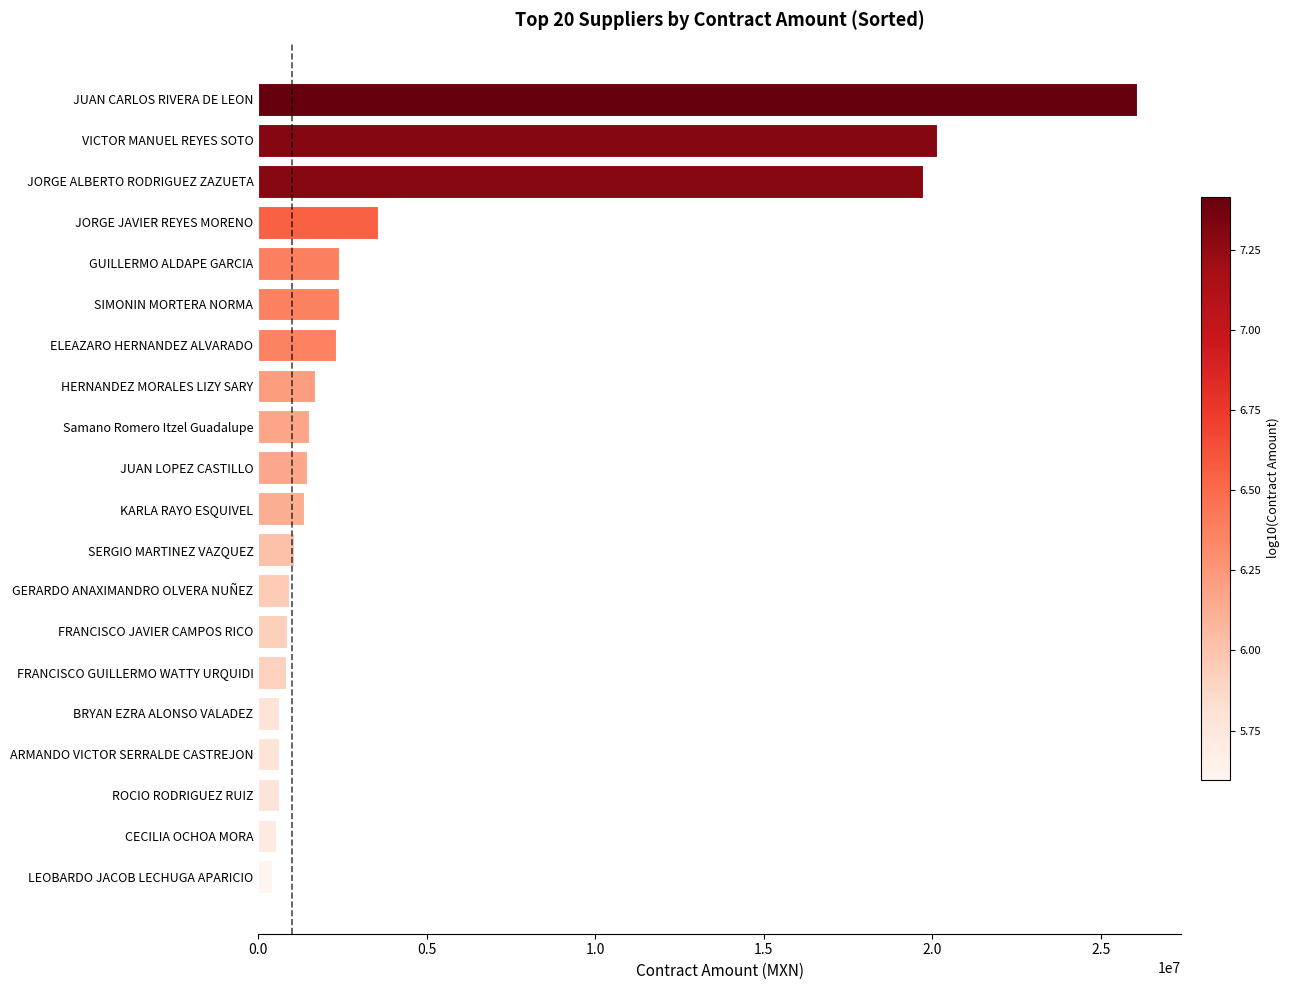

What is the greatest value displayed?

26080896.1